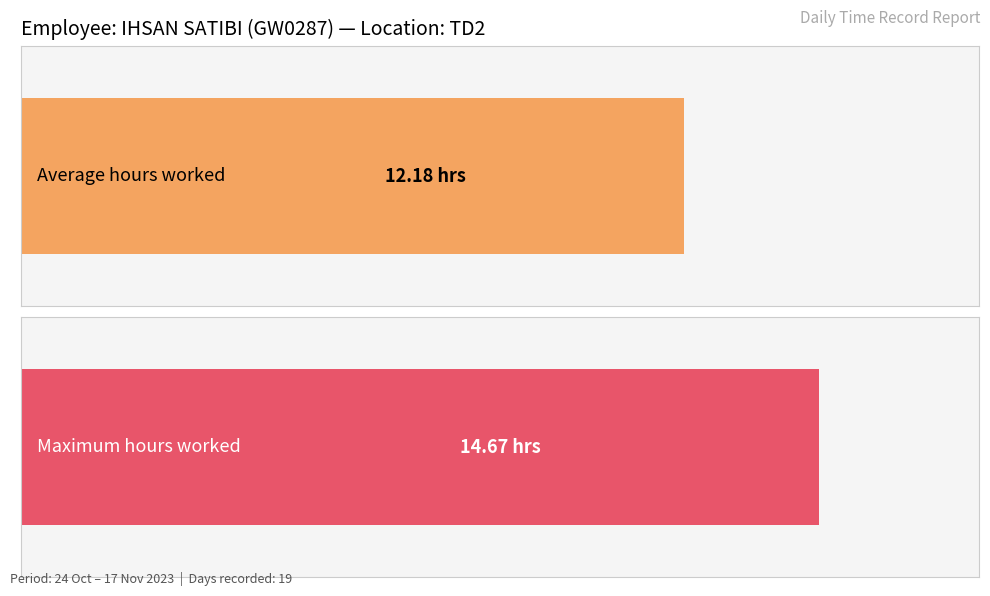

The chart shows a value of 7.9 at 3. True or false?

False